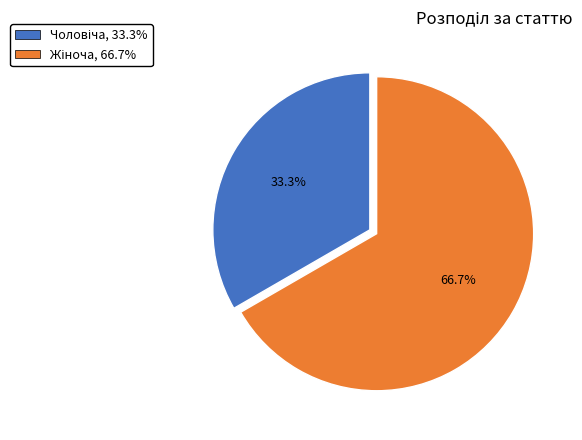

Is there a majority slice in this chart?

Yes